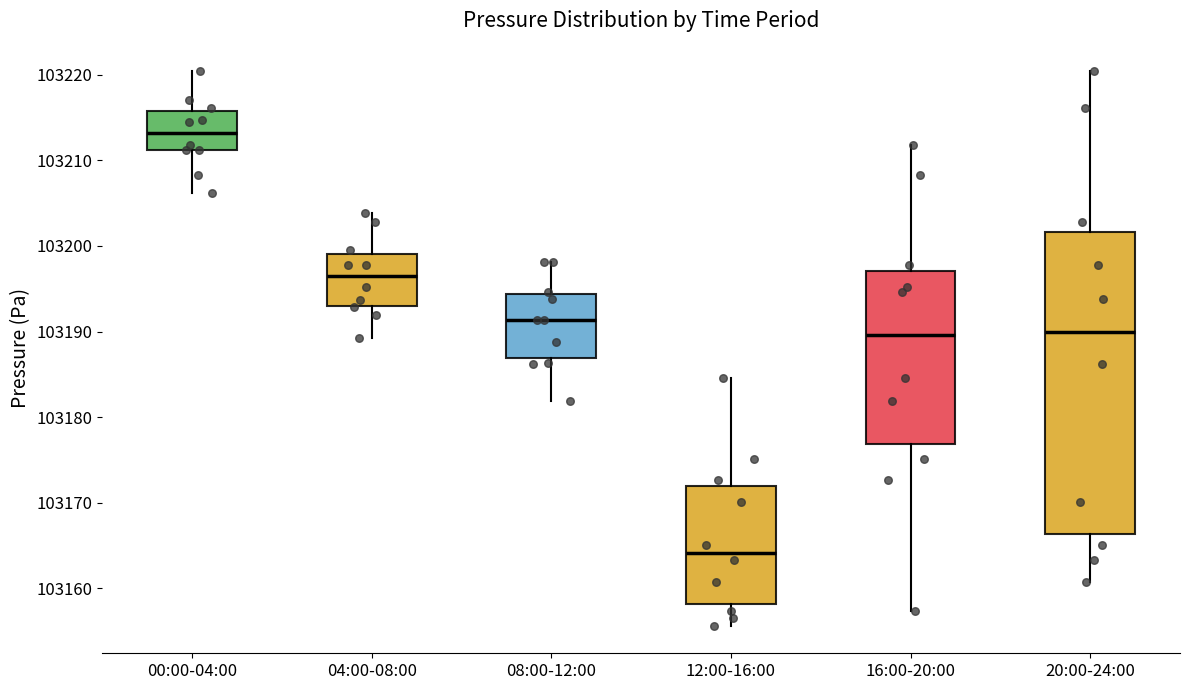

Which box is the tallest, from its lower edge to its upper edge?

20:00-24:00